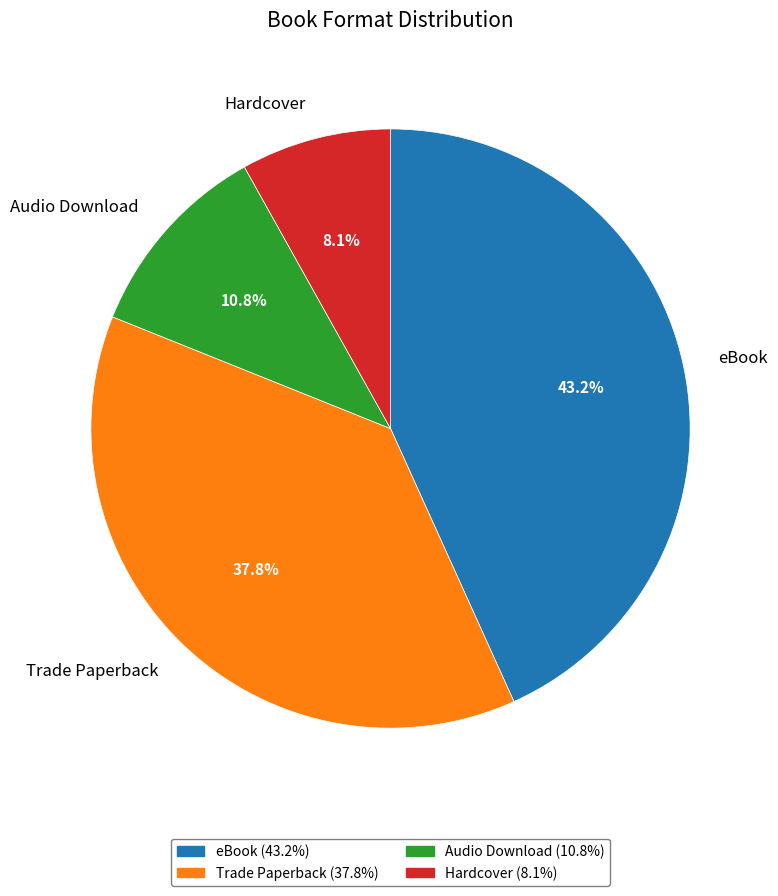

To the nearest percent, what portion does eBook represent?

43%